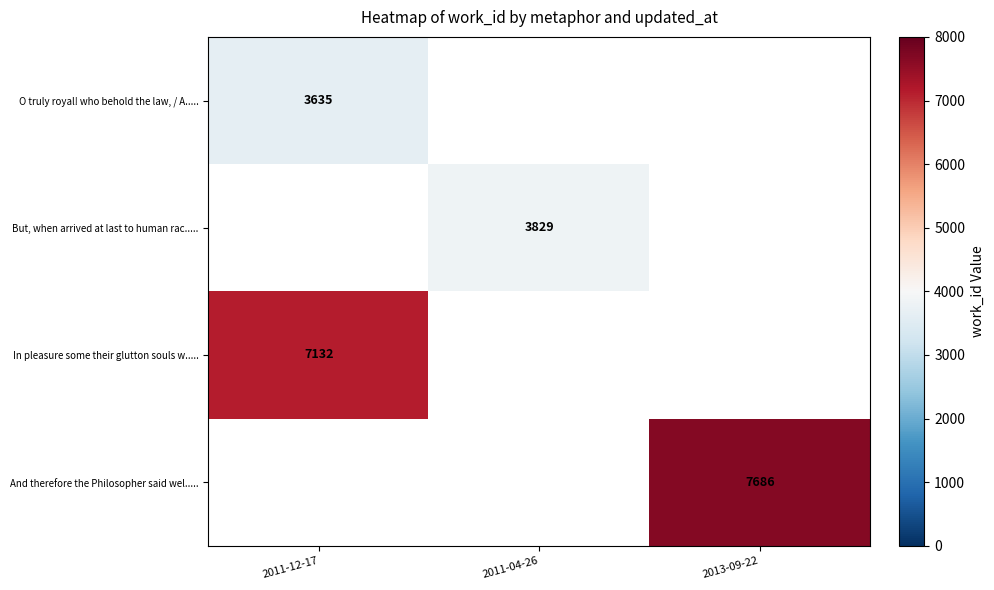

The And therefore the Philosopher said wel..... series shows 12459 at 2013-09-22. True or false?

False